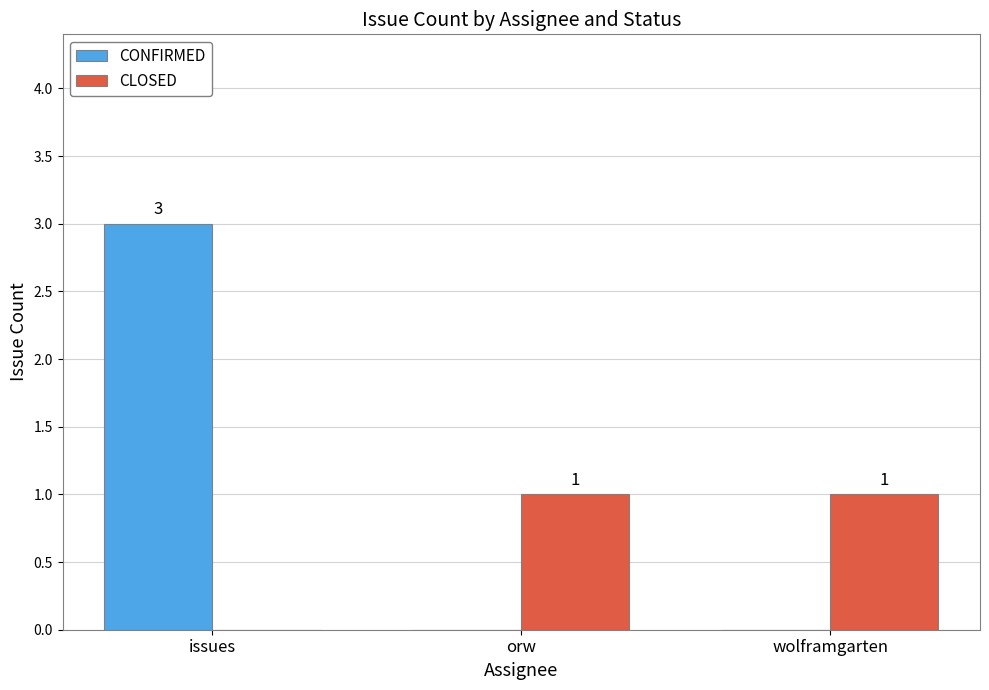

What is the sum of all CONFIRMED values?

3